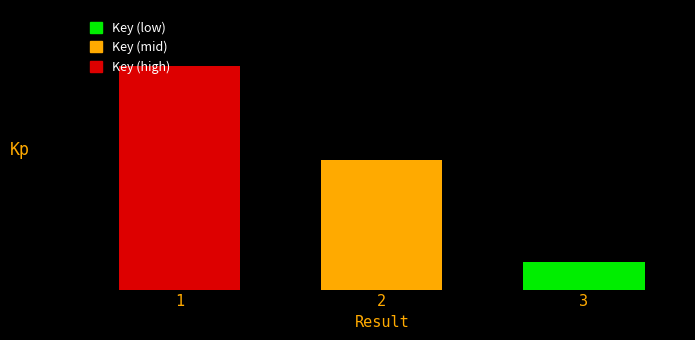

Are the bars horizontal?

No